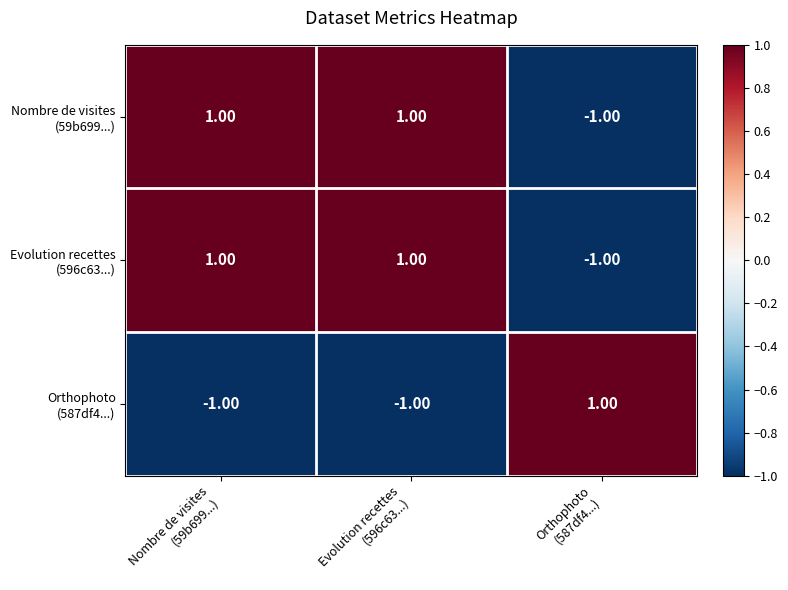

At how many categories does at least one series exceed 0?

3